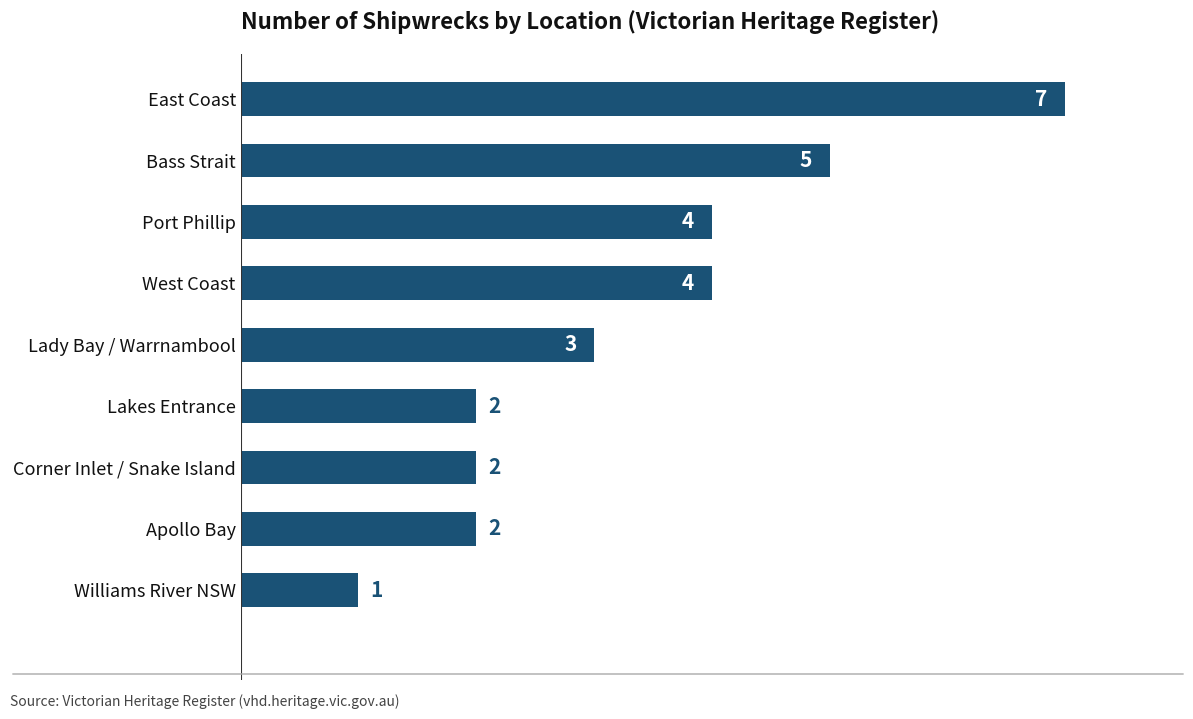

What is the difference between the second highest and second lowest values?

3